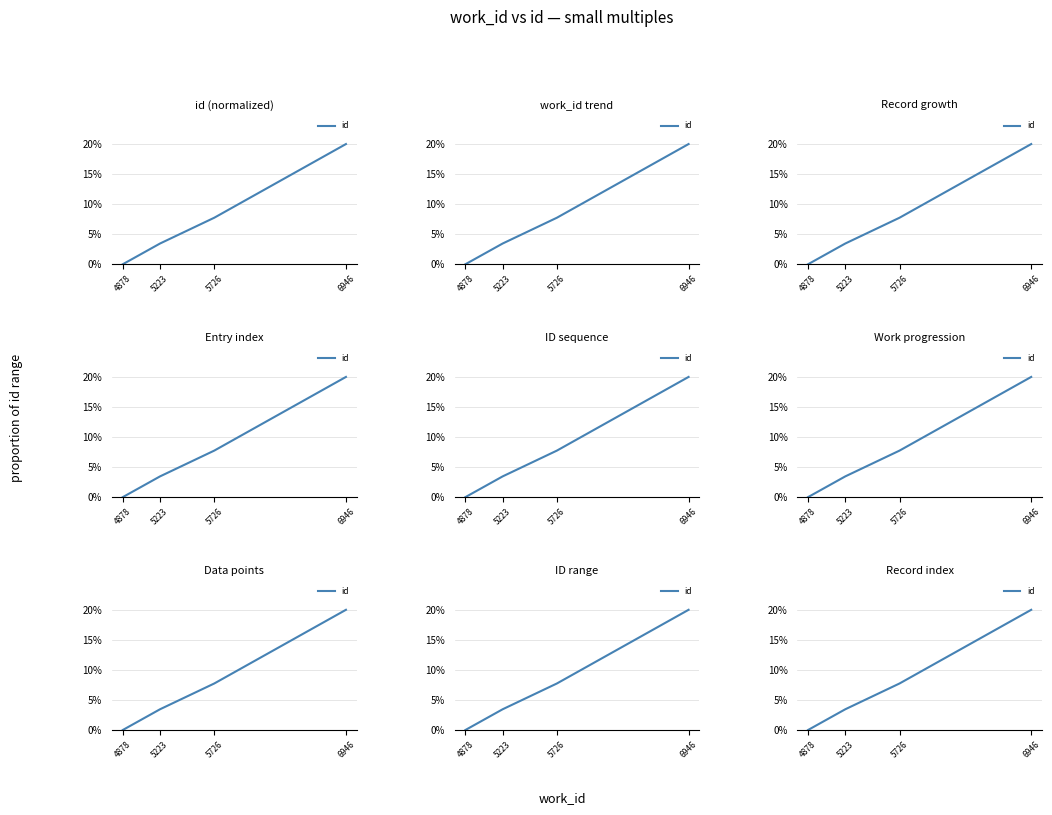

Rank the categories by value from highest to lowest.

6946, 5726, 5223, 4878